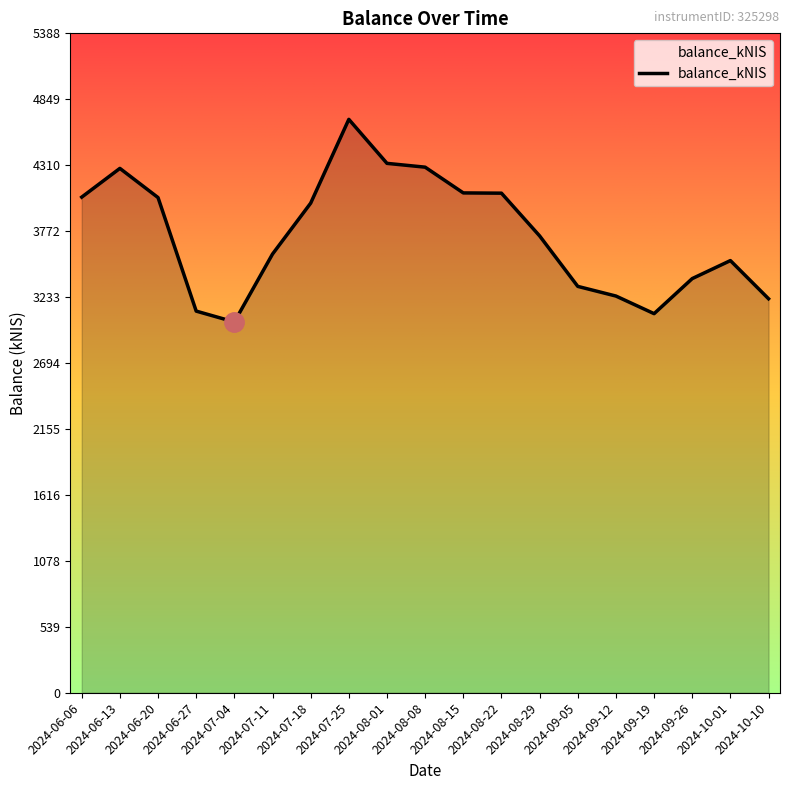

Count the number of data series in this chart.

1